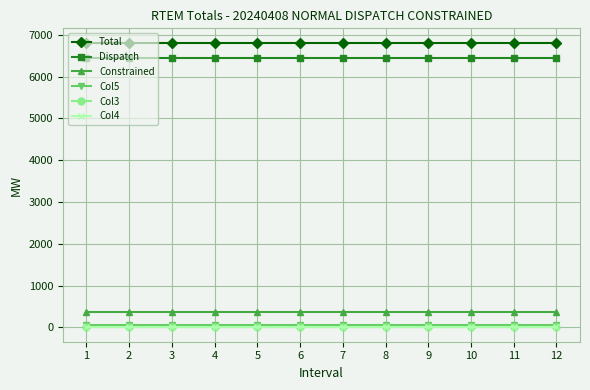

What is the maximum value shown in the chart?

6816.5